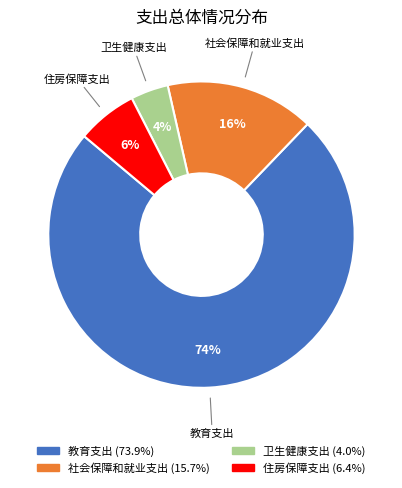

Which category has the smallest portion of the pie?

卫生健康支出